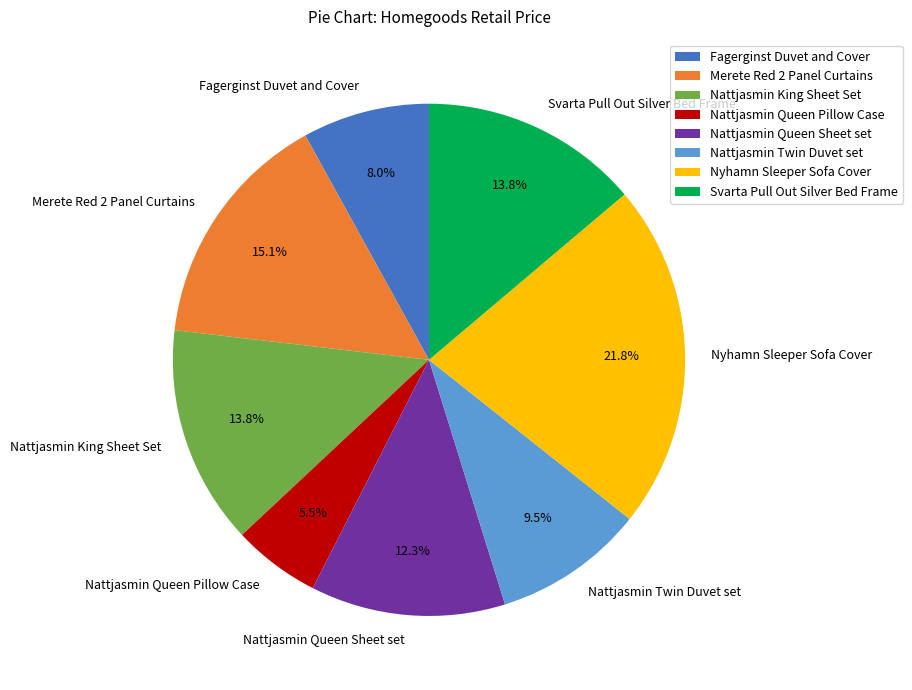

Is there a majority slice in this chart?

No